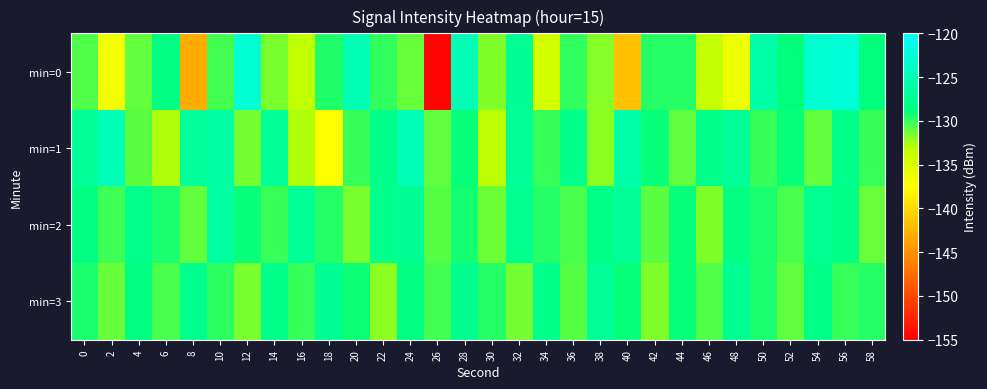

Count the number of data series in this chart.

4